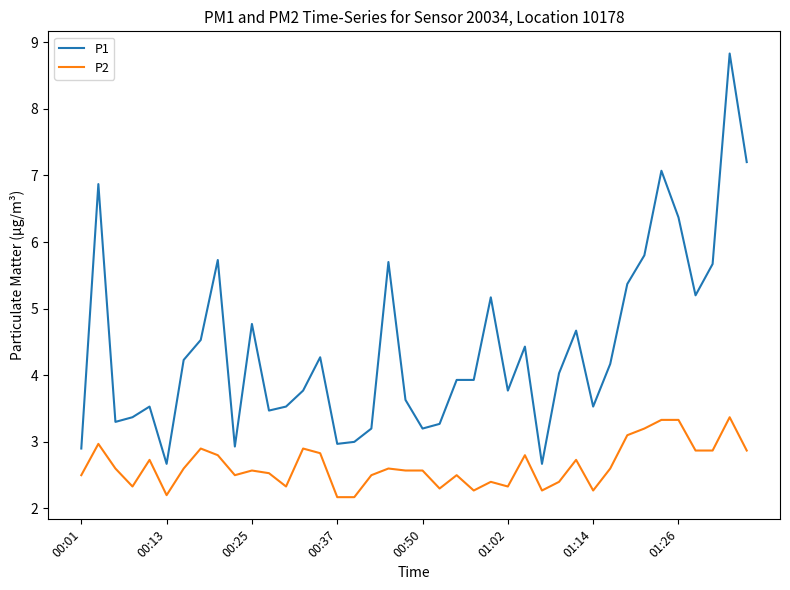

Which series has the largest total across all categories?

P1